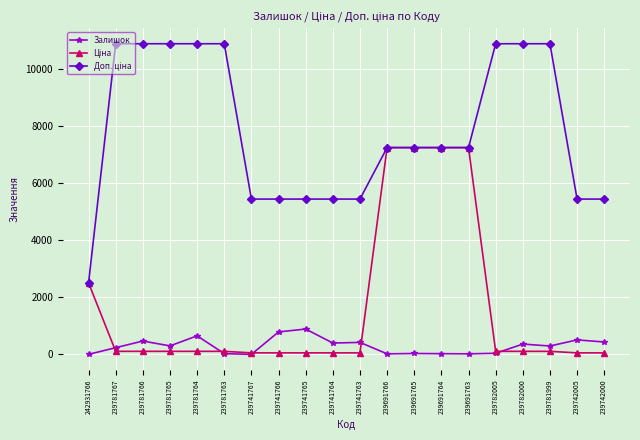

The Залишок series shows 653.0 at 239781764. True or false?

True